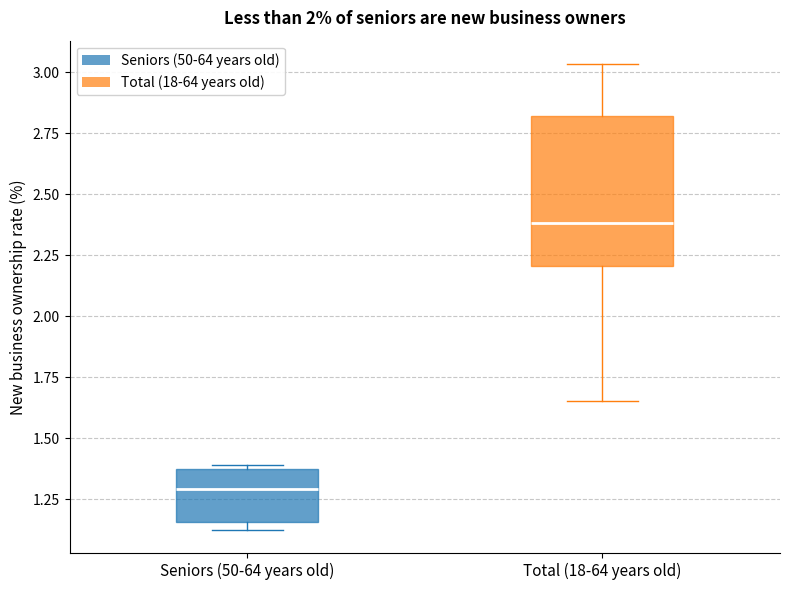

Where is the lower edge of the box for Seniors (50-64 years old) on the y-axis? The values are not printed on the chart, so give them approximately, as read against the axis.

1.15